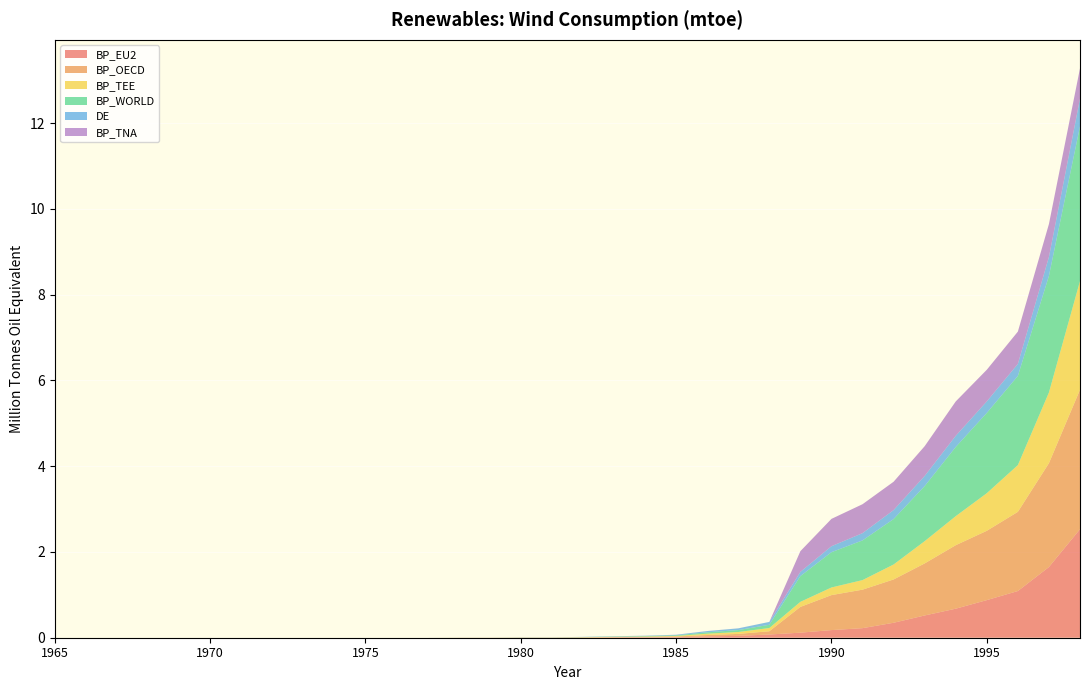

Reading right to left, transcribe all the data shown in this chart.

BP_EU2: 2.5	1.6	1.1	0.9	0.7	0.5	0.3	0.2	0.2	0.1	0.1	0.0	0.0	0.0	0.0	0.0	0.0	0.0	0.0	0.0	0.0	0.0	0.0	0.0	0.0	0.0	0.0	0.0	0.0	0.0	0.0	0.0	0.0	0.0
BP_OECD: 3.3	2.4	1.8	1.6	1.5	1.2	1.0	0.9	0.8	0.6	0.1	0.0	0.0	0.0	0.0	0.0	0.0	0.0	0.0	0.0	0.0	0.0	0.0	0.0	0.0	0.0	0.0	0.0	0.0	0.0	0.0	0.0	0.0	0.0
BP_TEE: 2.5	1.6	1.1	0.9	0.7	0.5	0.3	0.2	0.2	0.1	0.1	0.0	0.0	0.0	0.0	0.0	0.0	0.0	0.0	0.0	0.0	0.0	0.0	0.0	0.0	0.0	0.0	0.0	0.0	0.0	0.0	0.0	0.0	0.0
BP_WORLD: 3.6	2.7	2.1	1.9	1.6	1.3	1.1	0.9	0.8	0.6	0.1	0.0	0.0	0.0	0.0	0.0	0.0	0.0	0.0	0.0	0.0	0.0	0.0	0.0	0.0	0.0	0.0	0.0	0.0	0.0	0.0	0.0	0.0	0.0
DE: 0.6	0.4	0.3	0.3	0.3	0.2	0.2	0.2	0.1	0.1	0.1	0.0	0.0	0.0	0.0	0.0	0.0	0.0	0.0	0.0	0.0	0.0	0.0	0.0	0.0	0.0	0.0	0.0	0.0	0.0	0.0	0.0	0.0	0.0
BP_TNA: 0.7	0.8	0.8	0.7	0.8	0.7	0.7	0.7	0.6	0.5	0.0	0.0	0.0	0.0	0.0	0.0	0.0	0.0	0.0	0.0	0.0	0.0	0.0	0.0	0.0	0.0	0.0	0.0	0.0	0.0	0.0	0.0	0.0	0.0